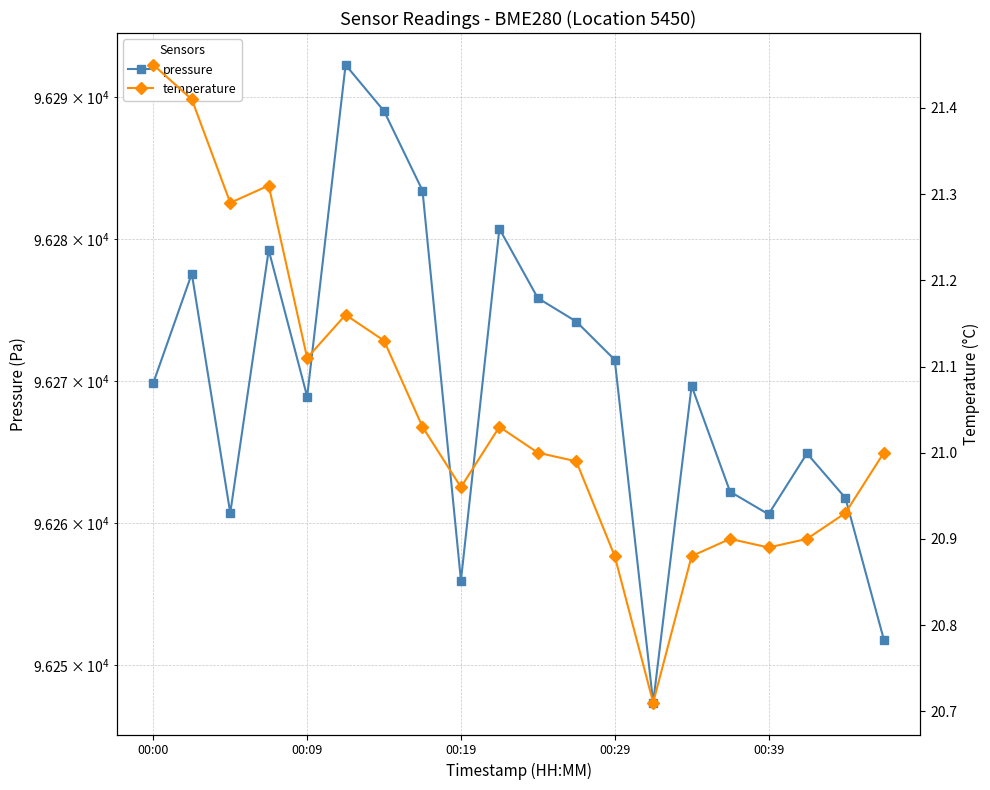

In temperature, how many points are lower than both neighbors (excluding endpoints)?

5